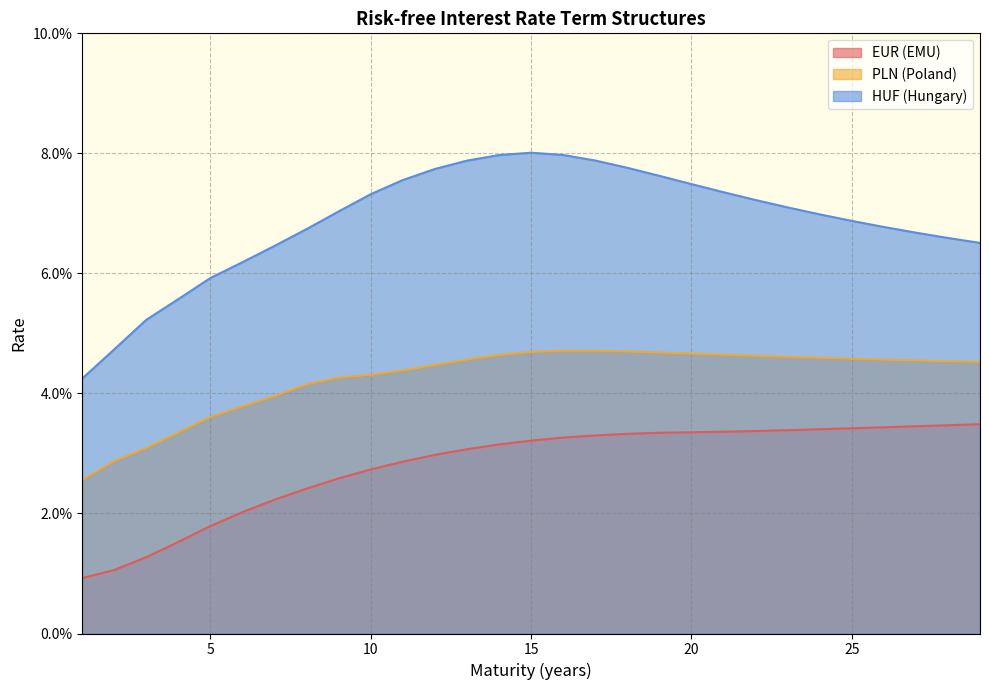

What is the greatest value displayed?

0.1